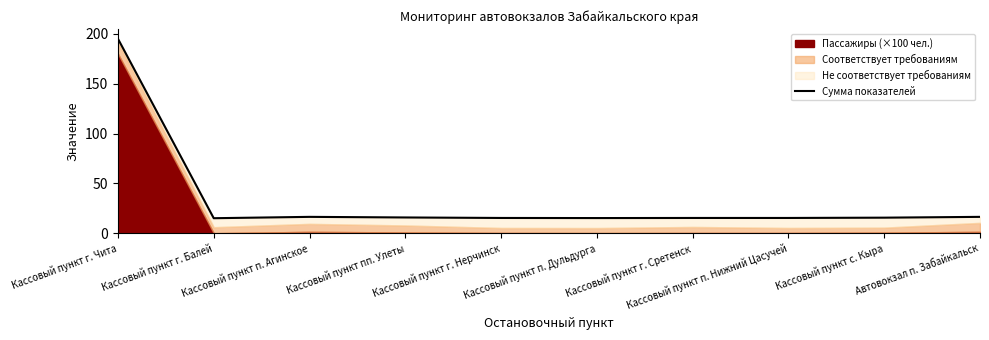

Between Кассовый пункт п. Нижний Цасучей and Кассовый пункт г. Чита, which is larger?

Кассовый пункт г. Чита